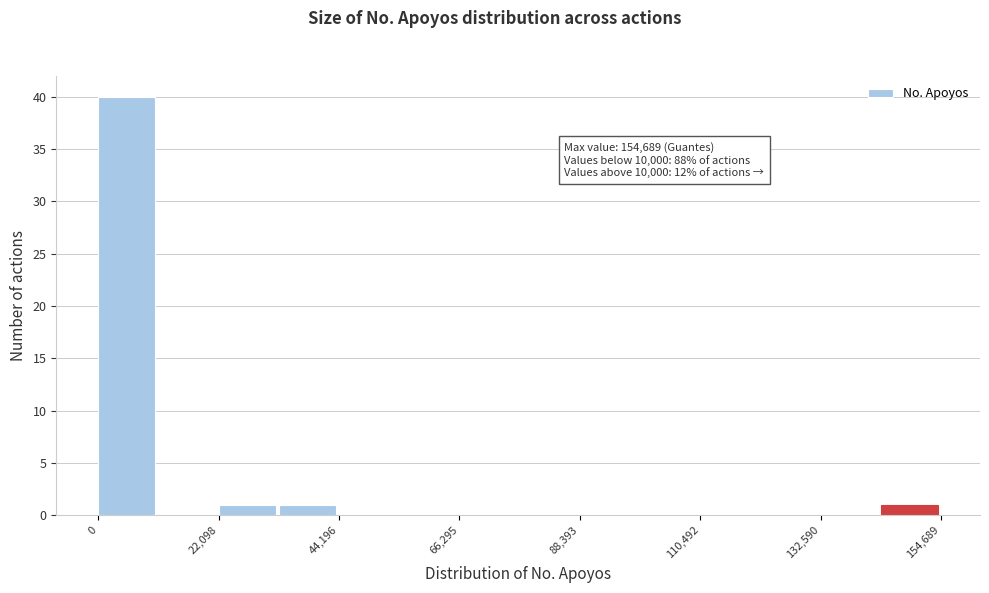

Read against the x-axis, roughly where is the centre of the tallest bar?

5000